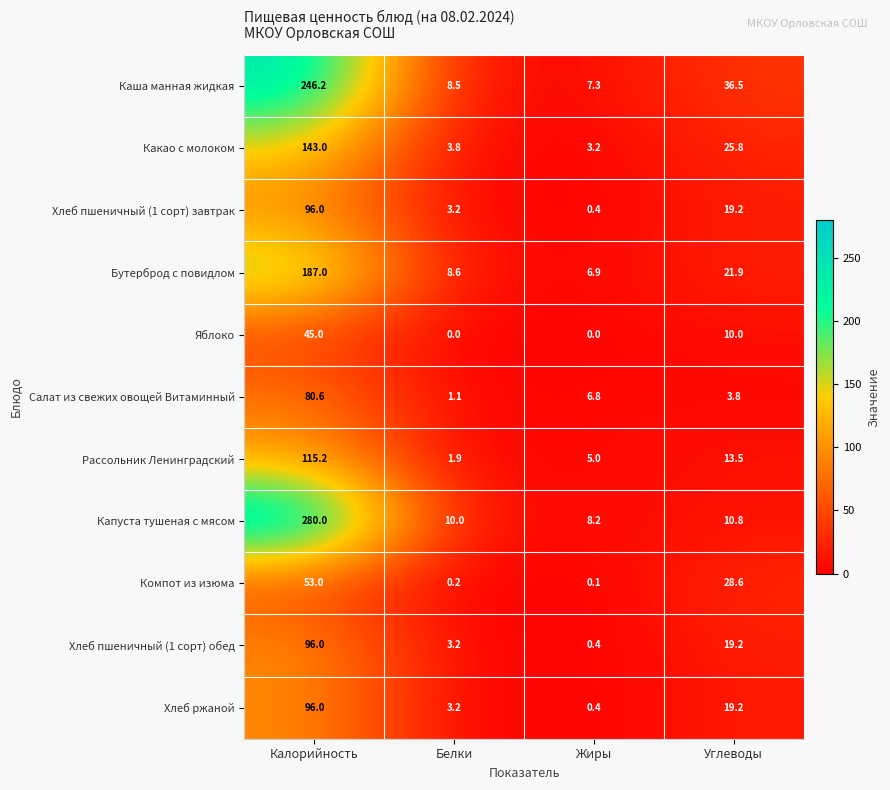

The value of Хлеб ржаной at Углеводы is 31.2. True or false?

False